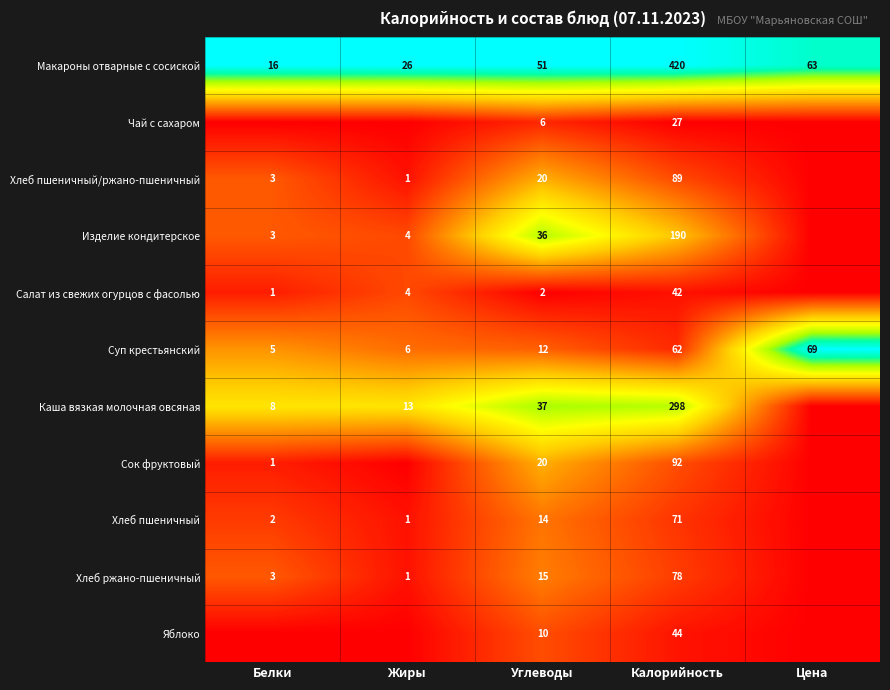

What is the total value across all series at Калорийность?

1413